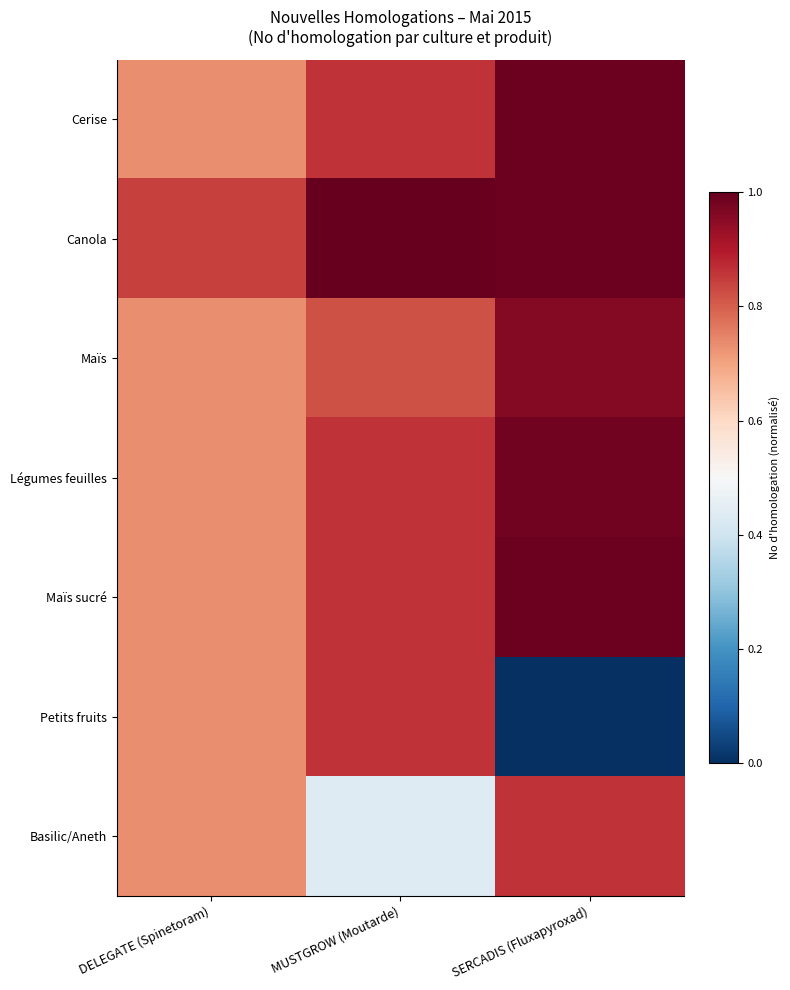

Reading right to left, list all the values displayed in this chart.

Cerise: SERCADIS (Fluxapyroxad)=1.0	MUSTGROW (Moutarde)=0.9	DELEGATE (Spinetoram)=0.7
Canola: SERCADIS (Fluxapyroxad)=1.0	MUSTGROW (Moutarde)=1.0	DELEGATE (Spinetoram)=0.8
Maïs: SERCADIS (Fluxapyroxad)=1.0	MUSTGROW (Moutarde)=0.8	DELEGATE (Spinetoram)=0.7
Légumes feuilles: SERCADIS (Fluxapyroxad)=1.0	MUSTGROW (Moutarde)=0.9	DELEGATE (Spinetoram)=0.7
Maïs sucré: SERCADIS (Fluxapyroxad)=1.0	MUSTGROW (Moutarde)=0.9	DELEGATE (Spinetoram)=0.7
Petits fruits: SERCADIS (Fluxapyroxad)=0.0	MUSTGROW (Moutarde)=0.9	DELEGATE (Spinetoram)=0.7
Basilic/Aneth: SERCADIS (Fluxapyroxad)=0.9	MUSTGROW (Moutarde)=0.4	DELEGATE (Spinetoram)=0.7